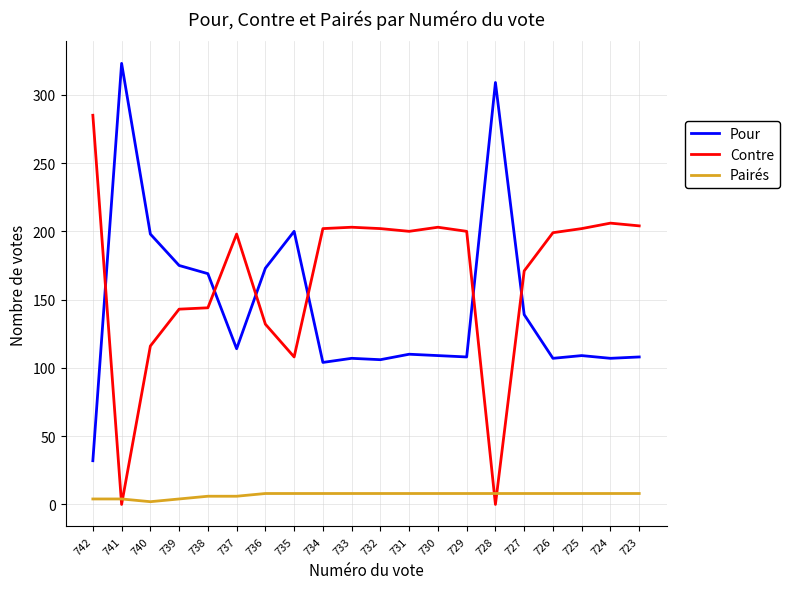

True or false: Pairés has a value of 4 at 742.

True